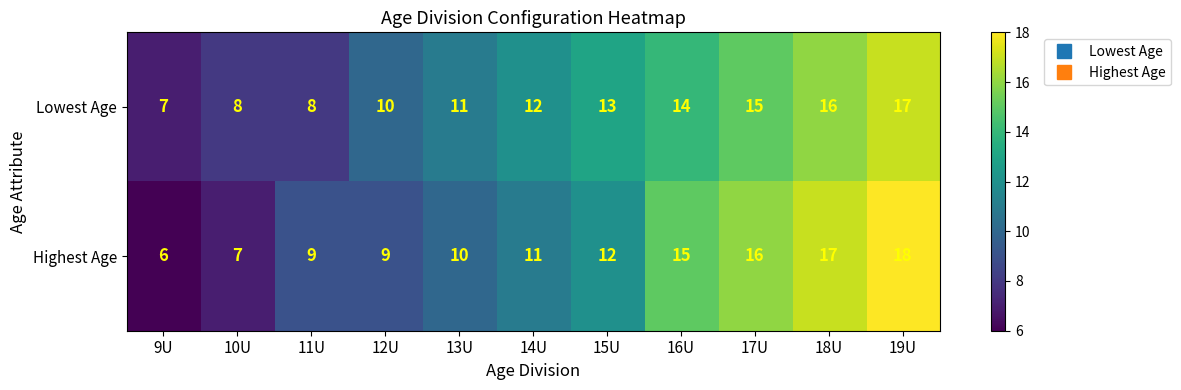

At 19U, list the series in order from smallest to largest.

Lowest Age, Highest Age